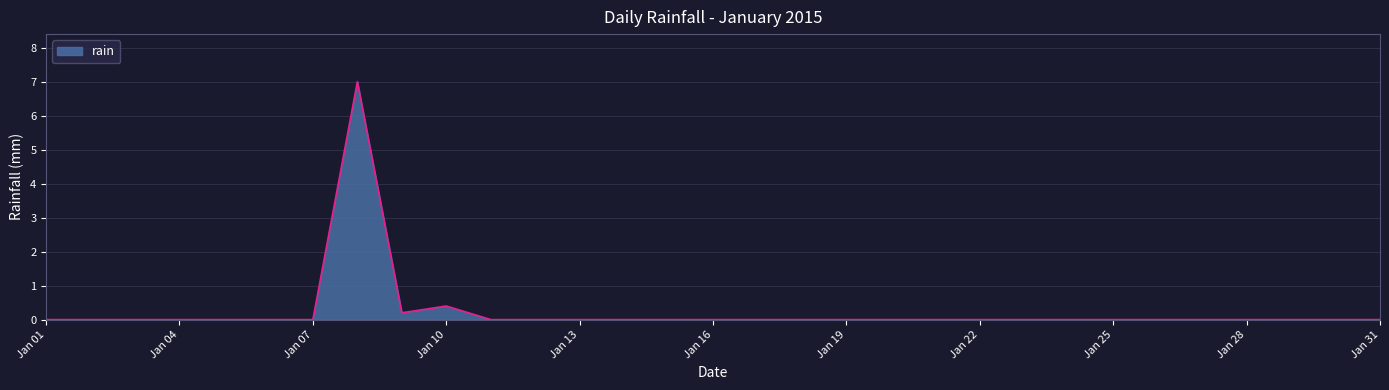

What is the greatest value displayed?

7.0